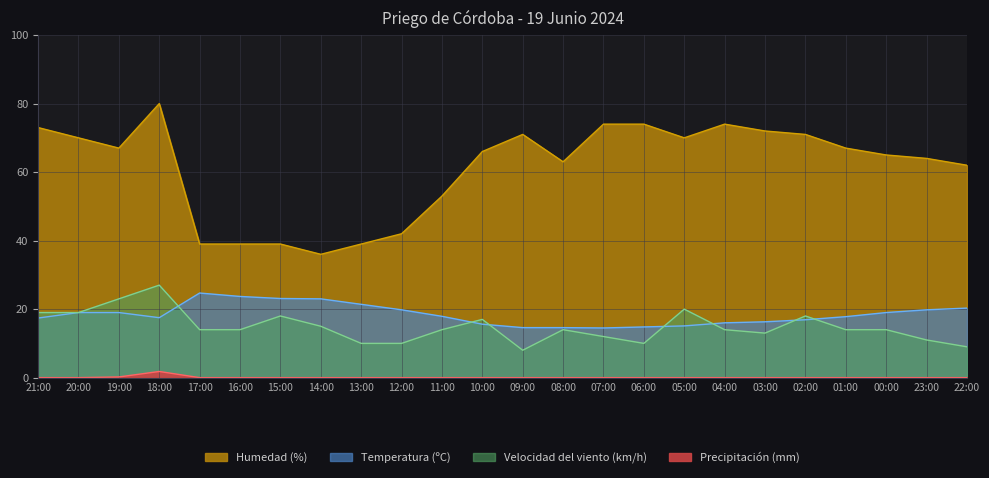

Between 02:00 and 04:00, which is larger?

02:00